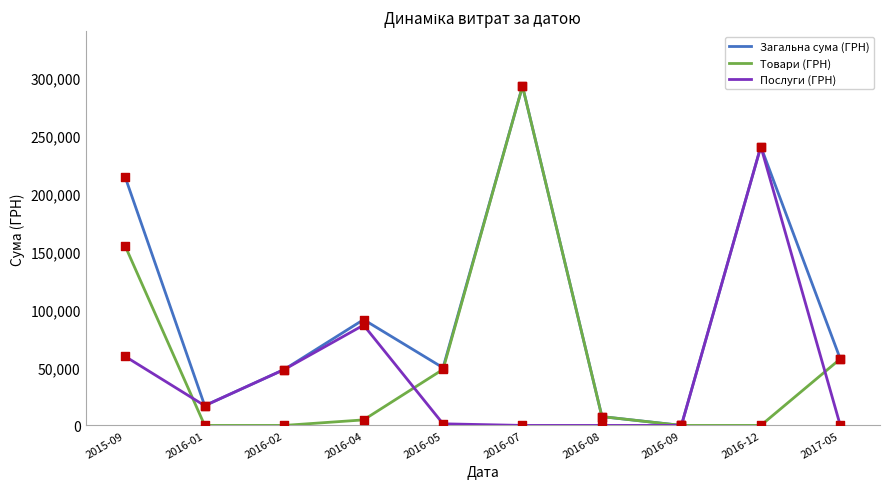

Which series changed the most between 2015-09 and 2016-05?

Загальна сума (ГРН)